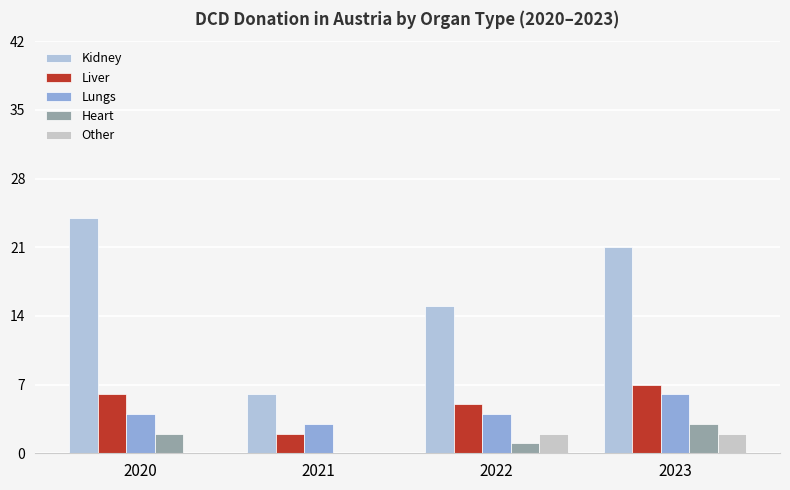

What is the average value of the Lungs series?

4